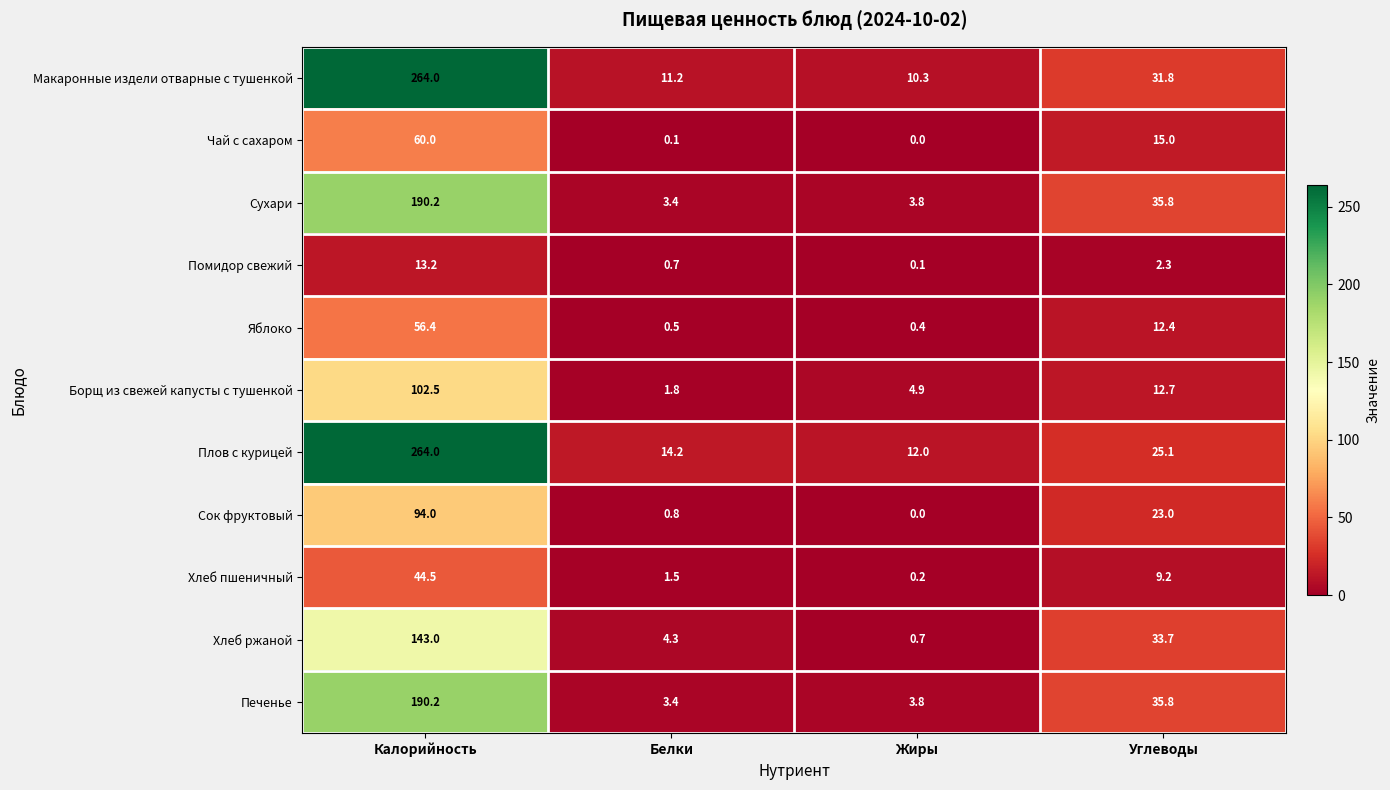

True or false: Печенье has a value of 190.2 at Калорийность.

True